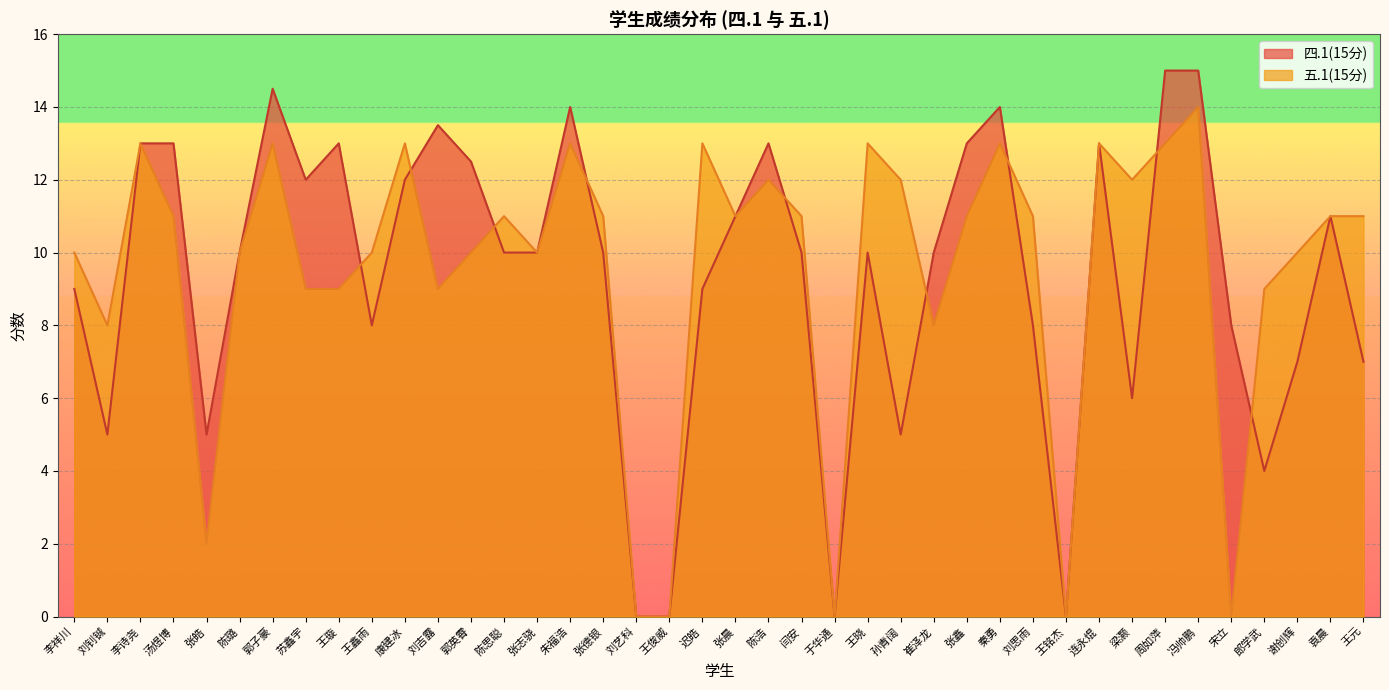

How many interior local valleys does the 五.1(15分) series have?

10